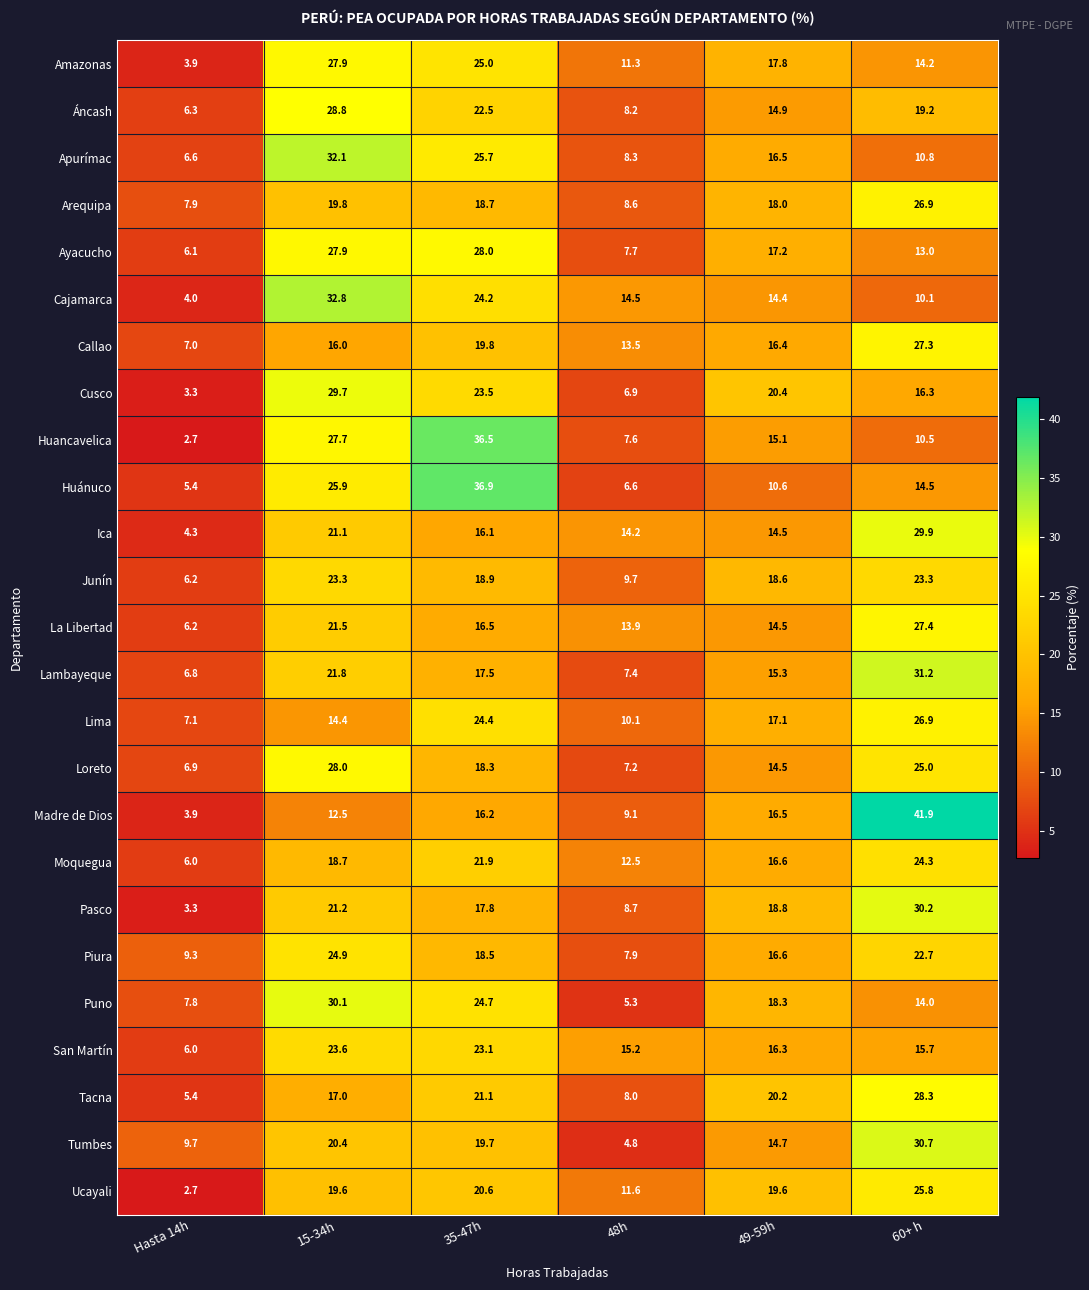

What is the sum of the Lambayeque values at 15-34h and 60+ h?

53.0